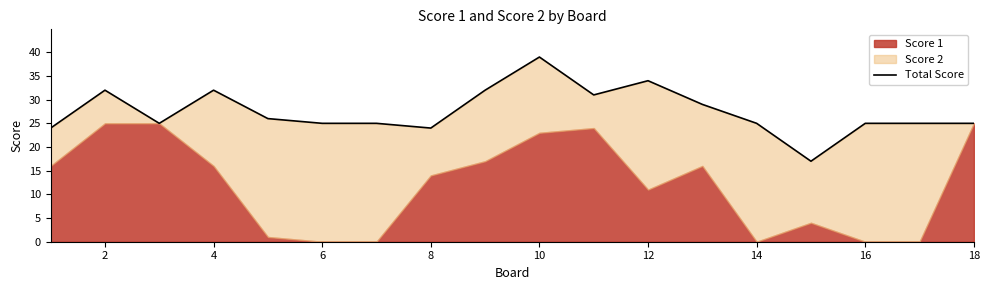

What is the sum of all values?

495